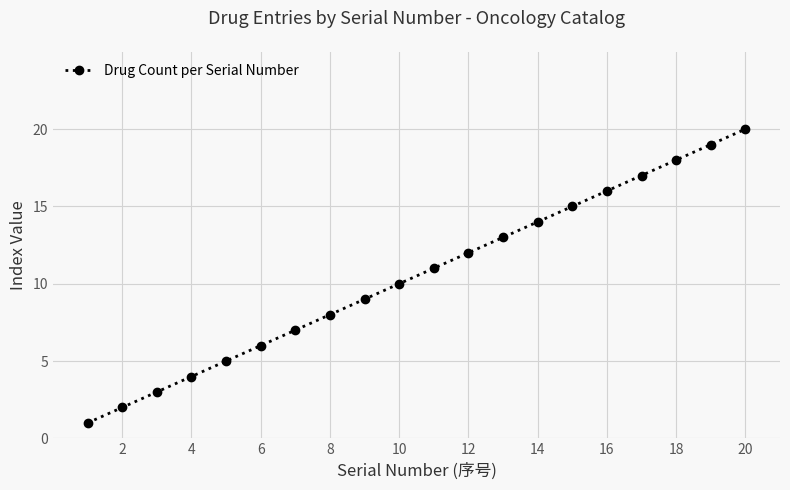

Is this an area chart (filled region under the line)?

No